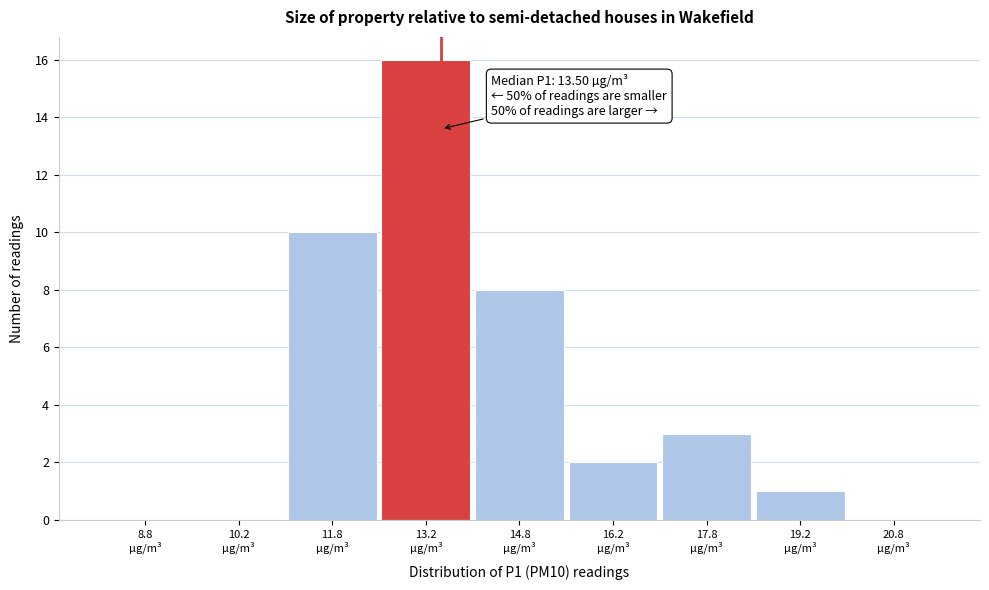

Over which range of the x-axis is the bar tallest?

12.5 to 14.0